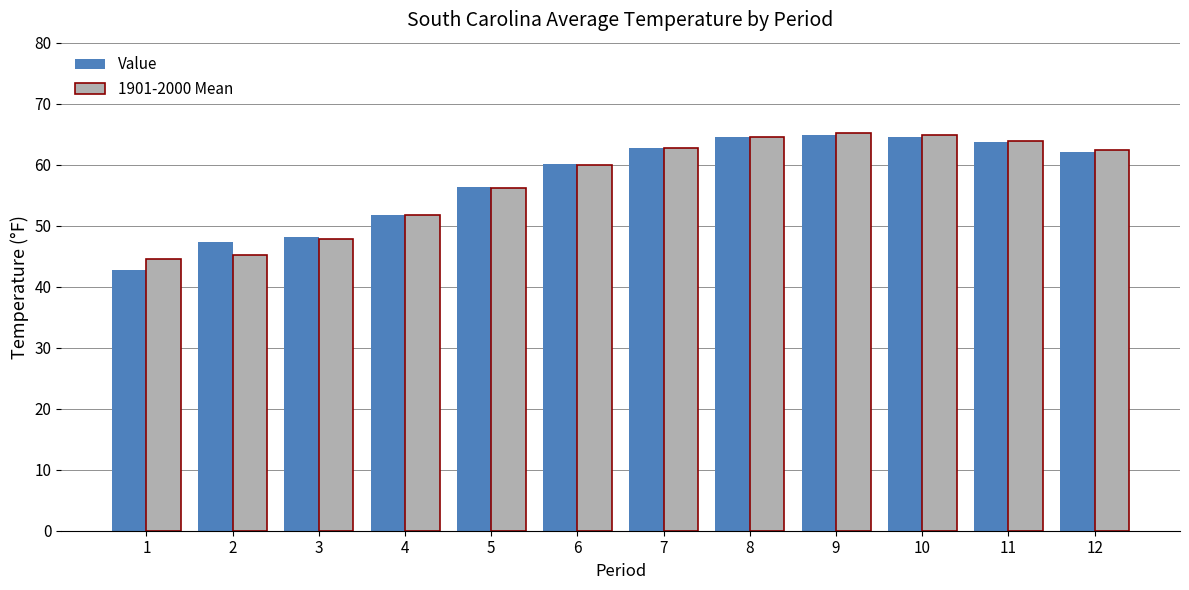

The 1901-2000 Mean series shows 31.1 at 7. True or false?

False